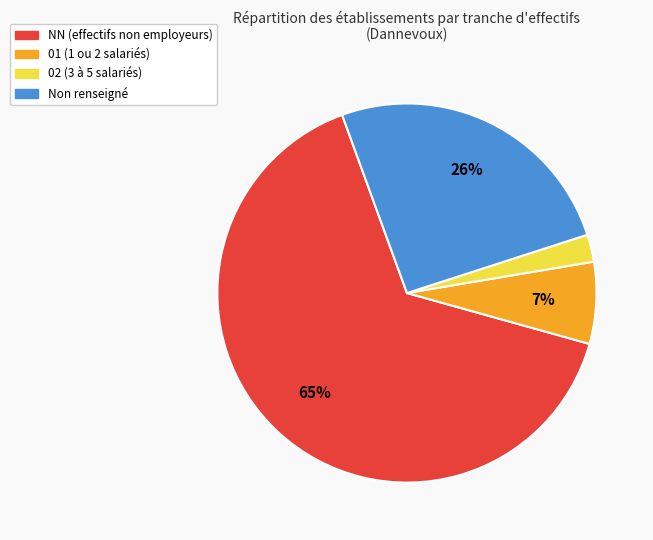

To the nearest percent, what is the difference between the largest and smallest slice percentages?

63%